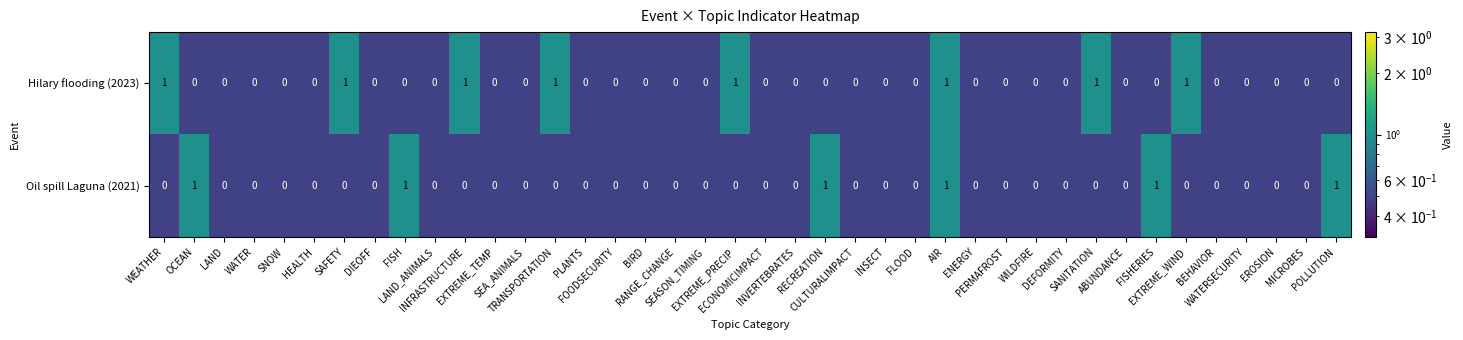

Rank the series by their average value, from lowest to highest.

Oil spill Laguna (2021), Hilary flooding (2023)